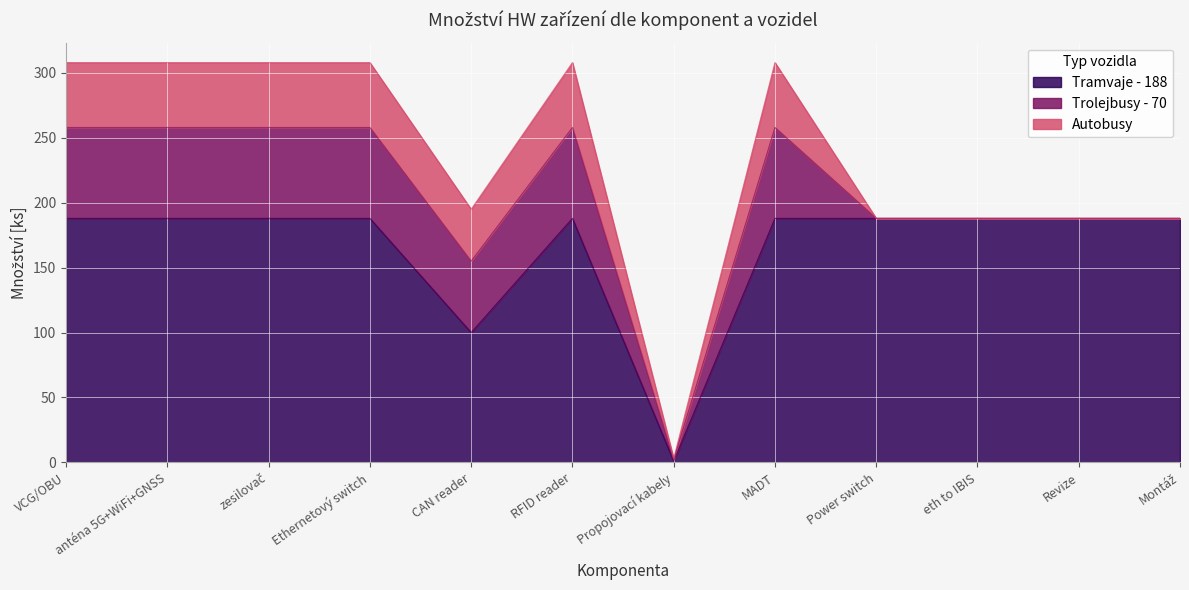

Which series changed the most between zesilovač and eth to IBIS?

Trolejbusy - 70